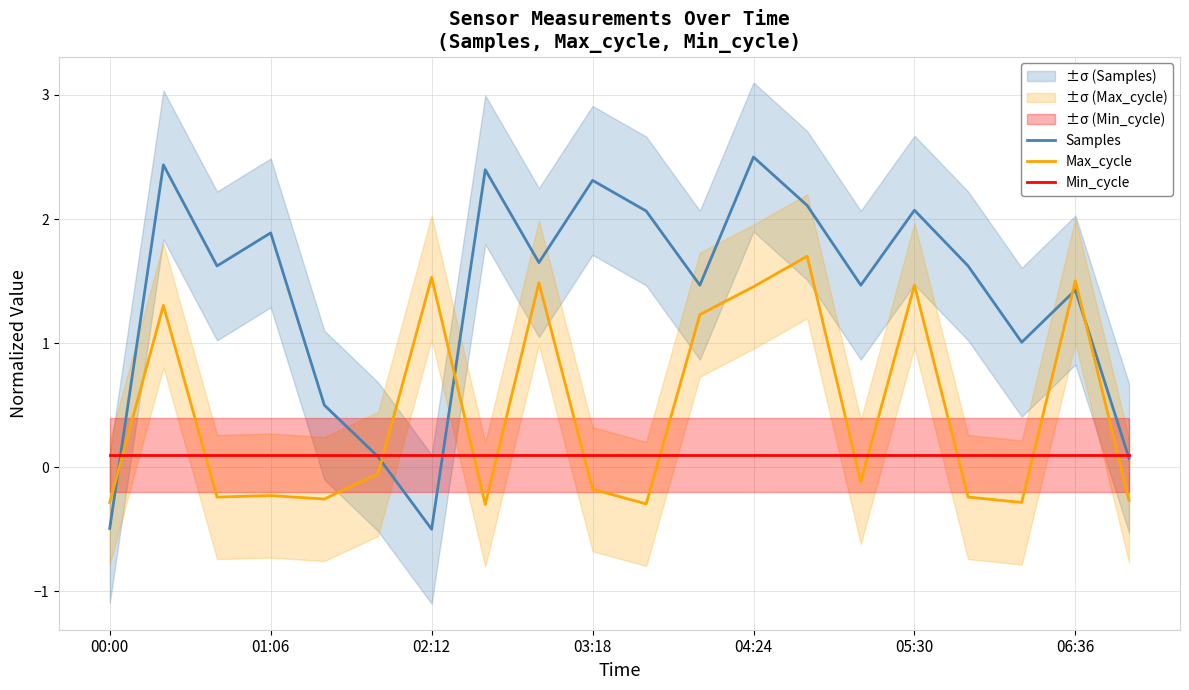

What is the maximum value for Max_cycle?

1.7